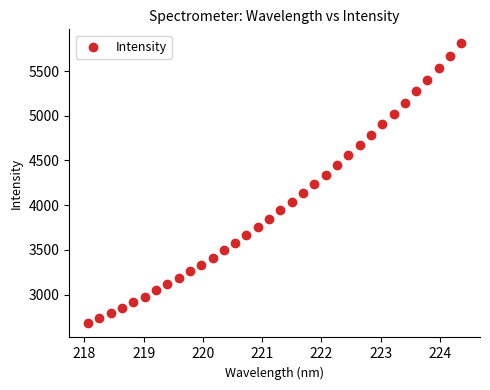

What is the range of Y values (max minus min)?

3132.7